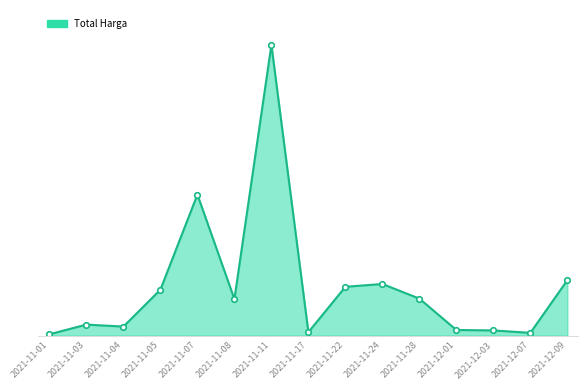

What is the difference between the maximum and minimum values?

2926965740